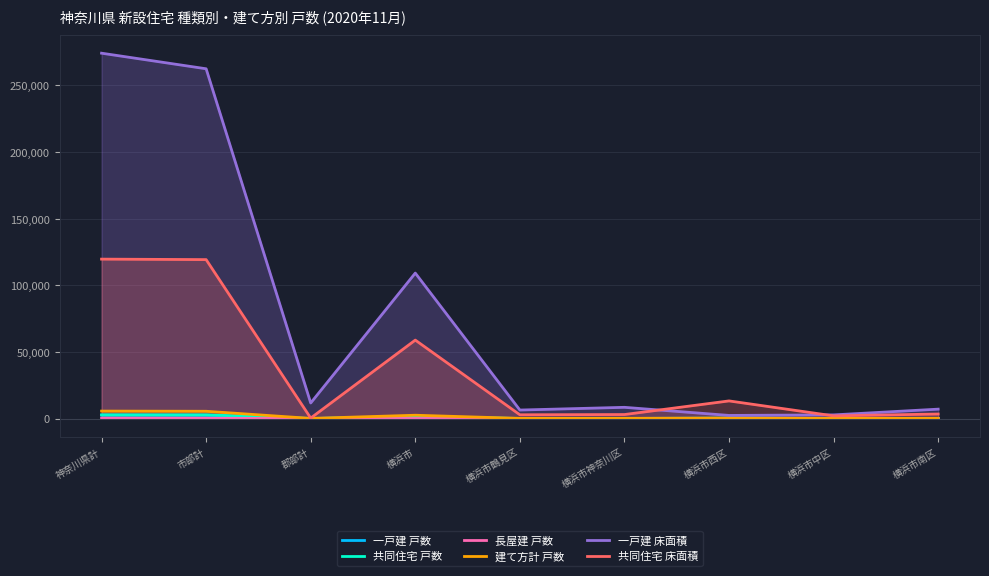

What is the total value across all series at 横浜市南区?

10888